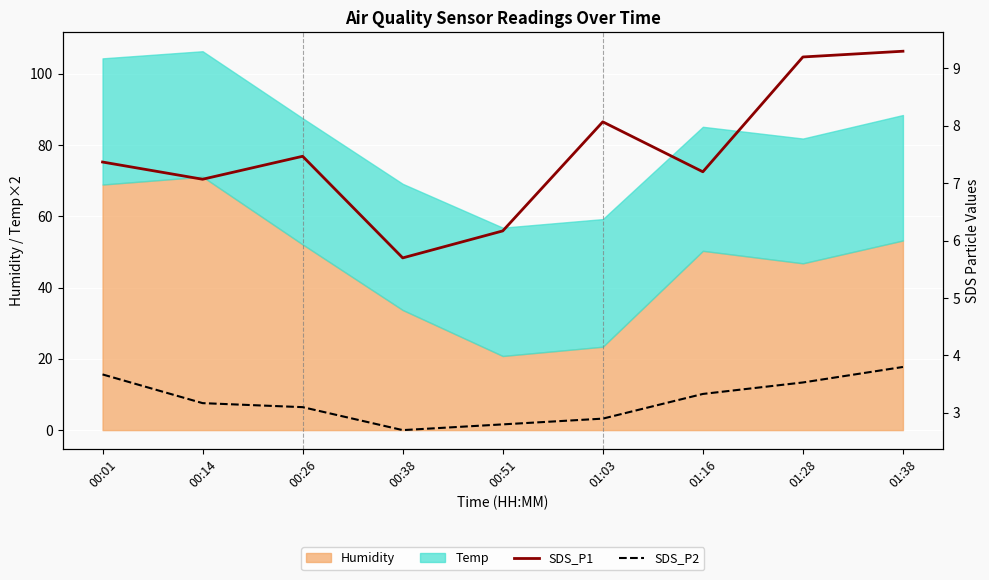

How many data points in SDS_P1 are less than 7?

2